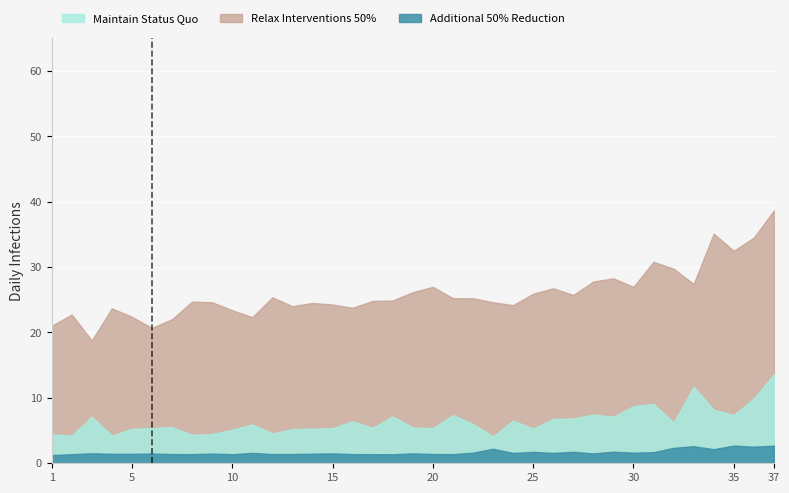

Is it true that Additional 50% Reduction equals 2 at 28?

False